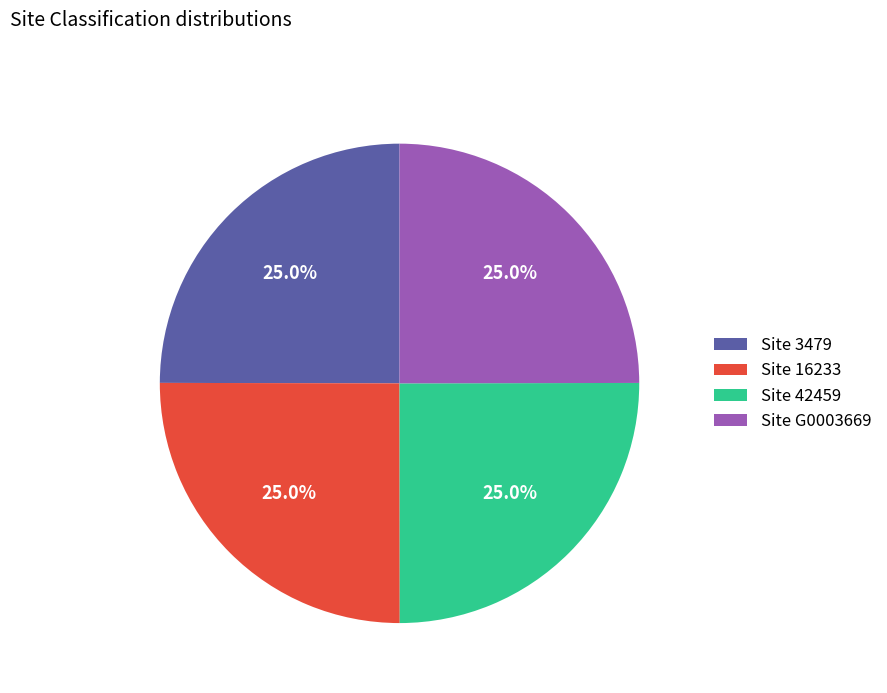

What portion of the pie excludes Site 3479?

75.0%